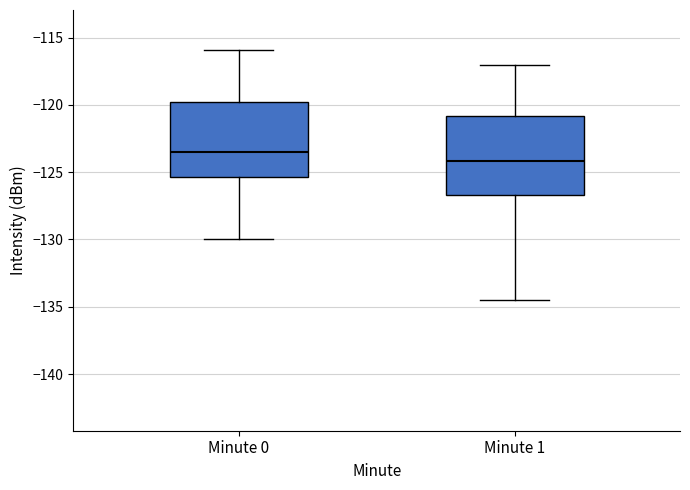

Where does the upper whisker of the box for Minute 1 end on the y-axis? The values are not printed on the chart, so give them approximately, as read against the axis.

-117.0